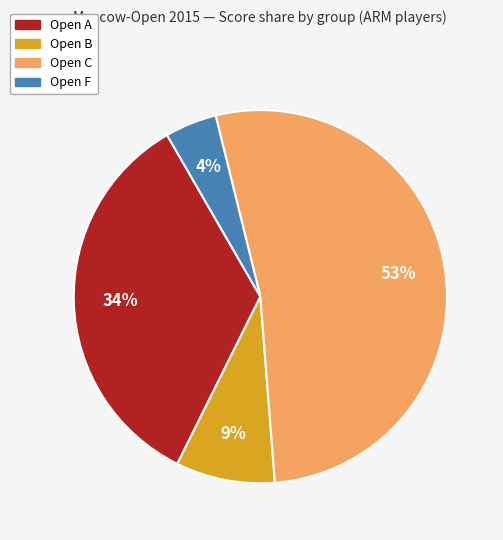

Does any single category account for the majority?

Yes